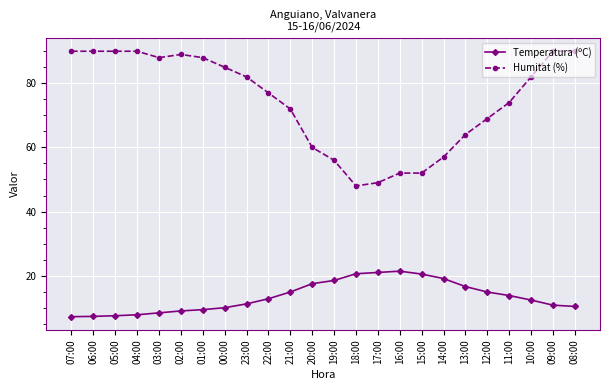

What is the sum of all Temperatura (ºC) values?

323.0